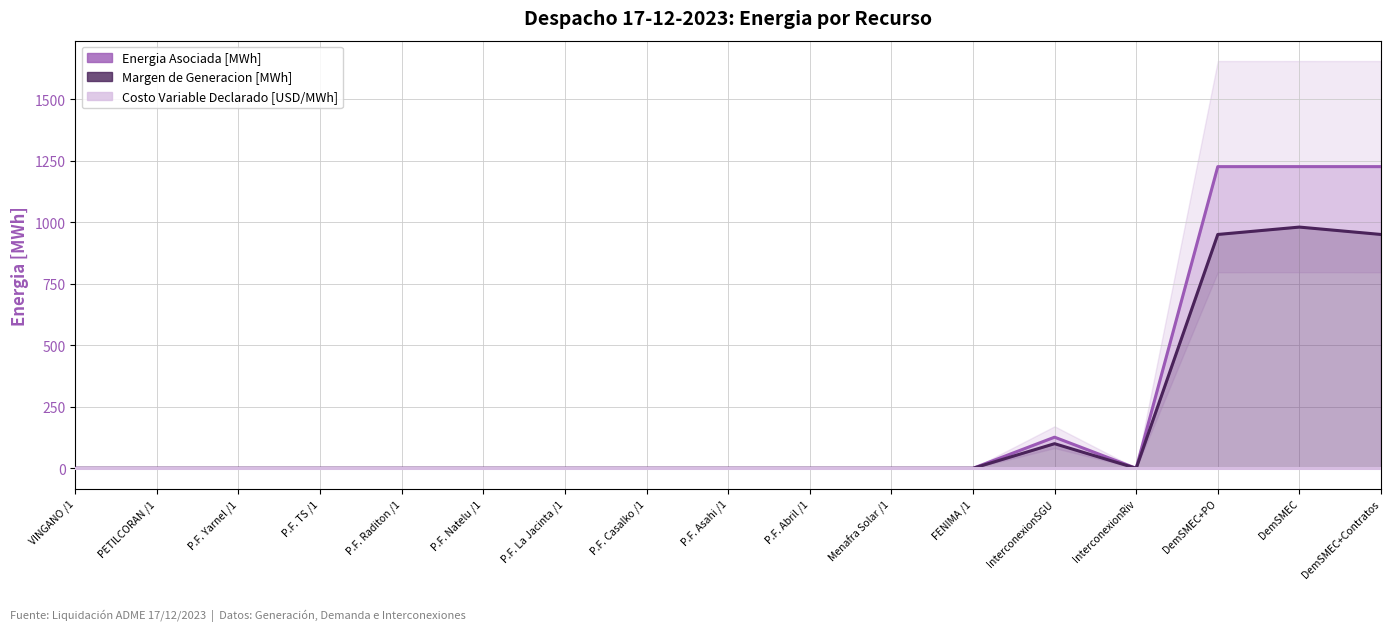

What is the label of the 10th point from the right?

P.F. Casalko /1